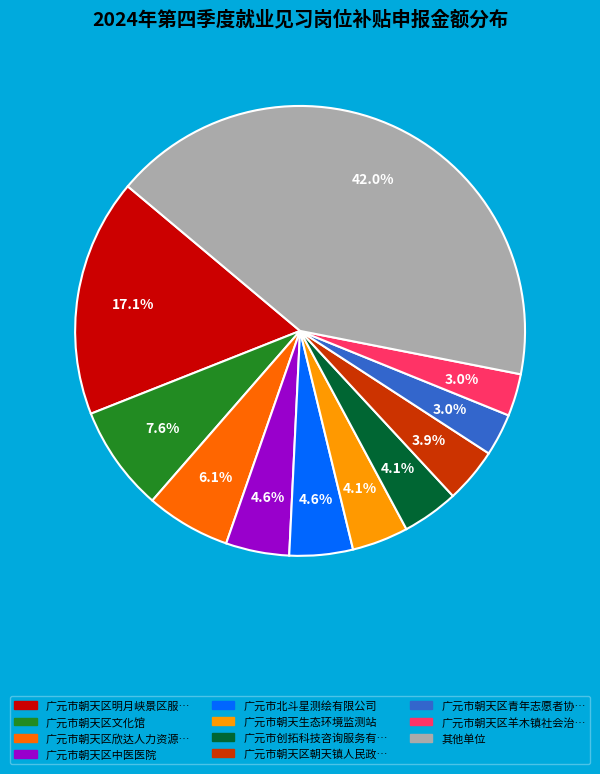

Is there any slice that represents more than half of the pie?

No